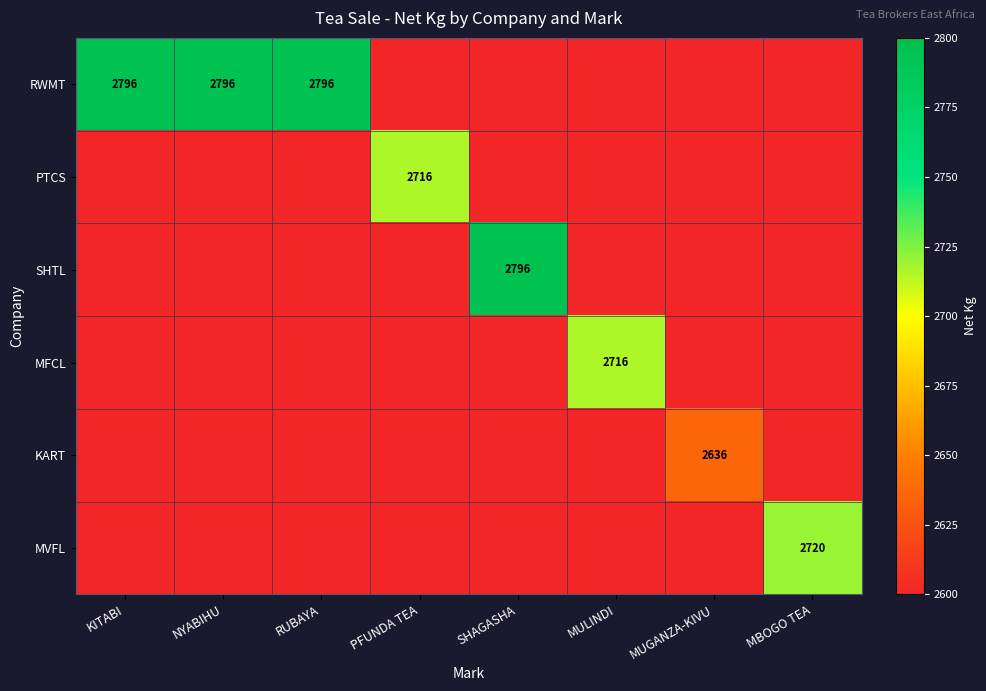

Is it true that SHTL equals 2796 at SHAGASHA?

True